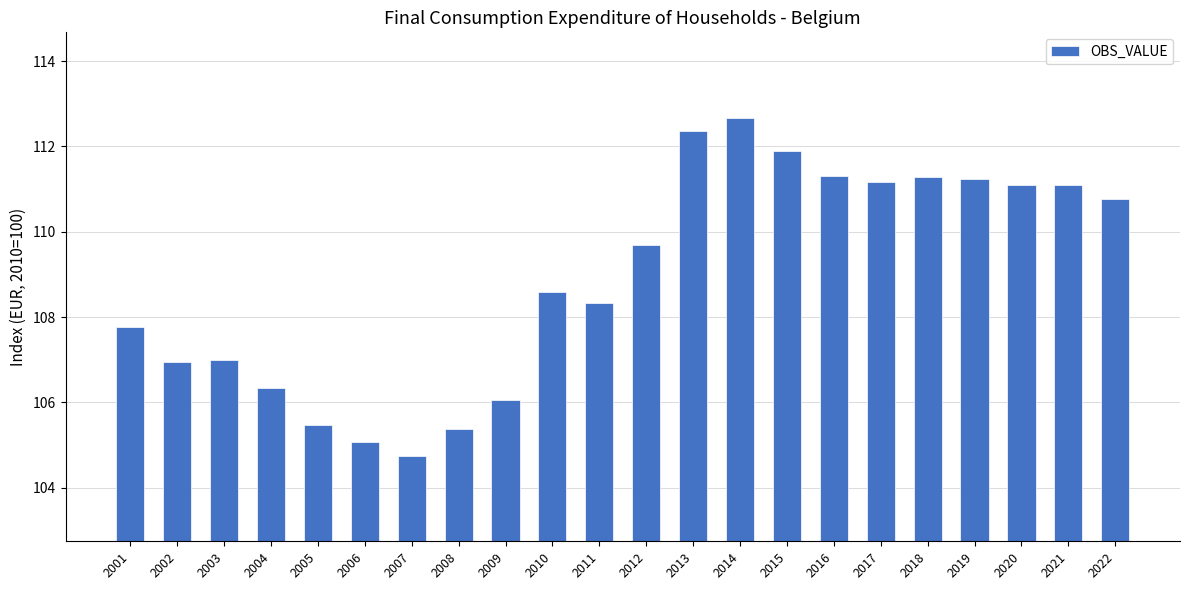

What is the value of the 10th bar from the left?

108.6